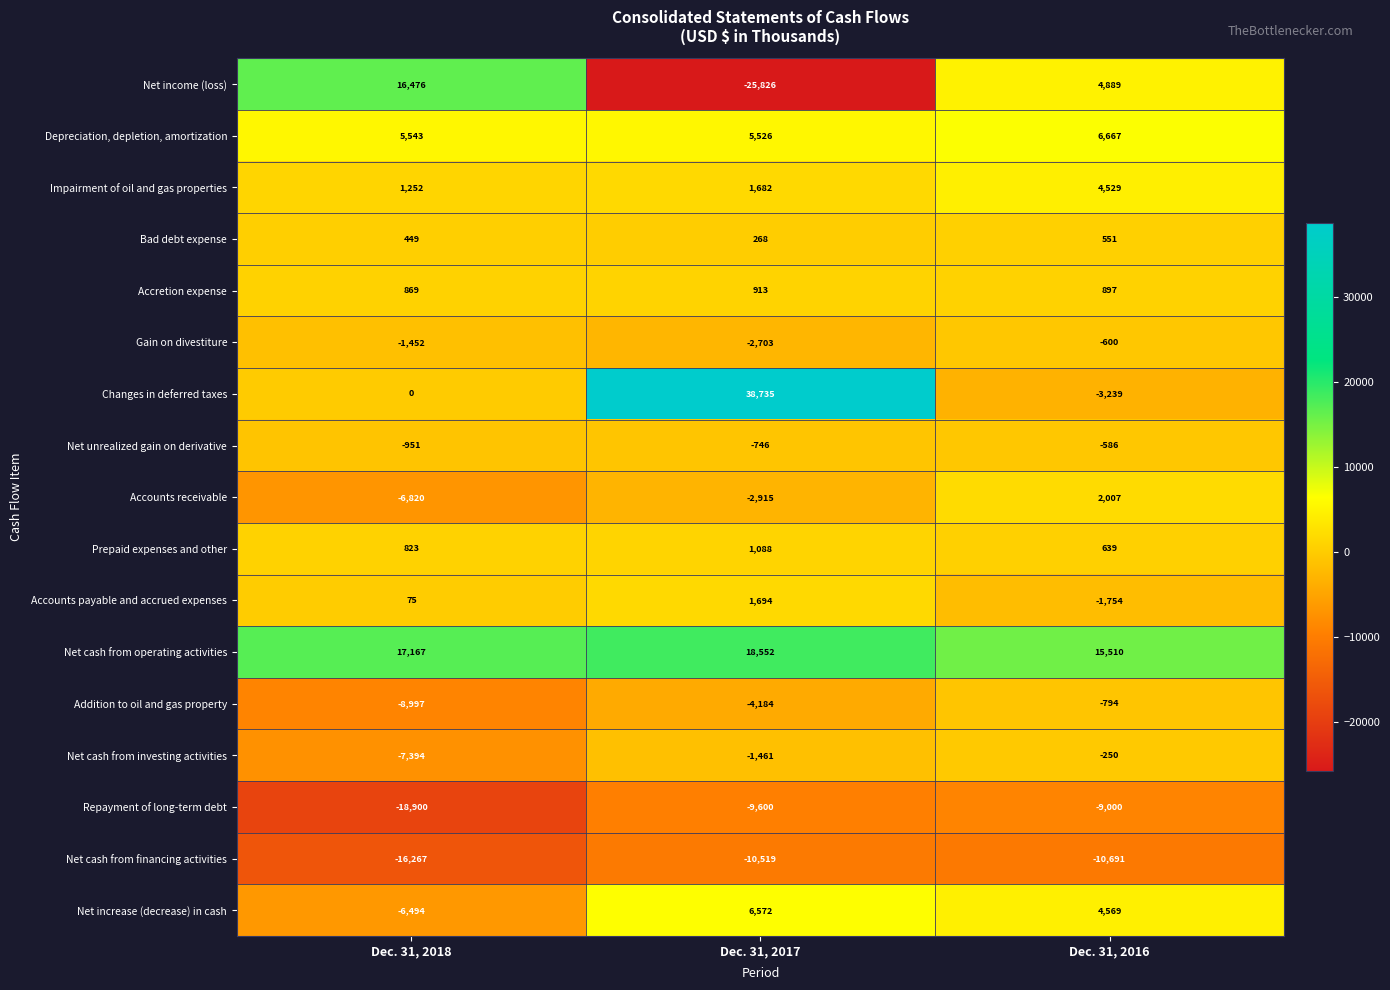

Which category has the lowest value across all series?

Dec. 31, 2017